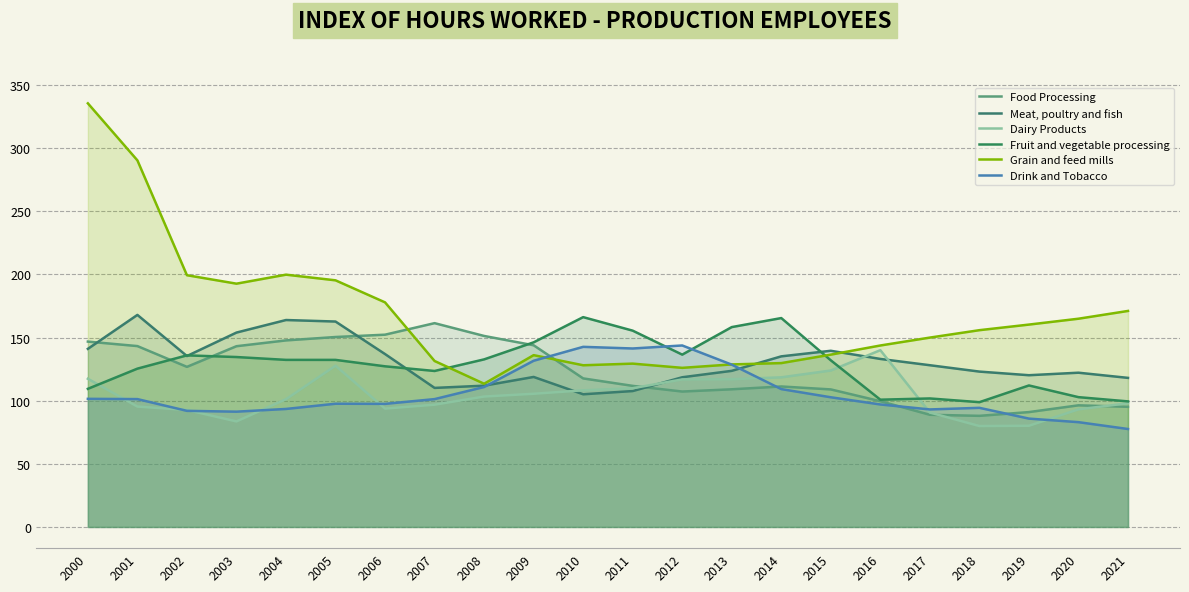

What is the average value of the Meat, poultry and fish series?

130.8